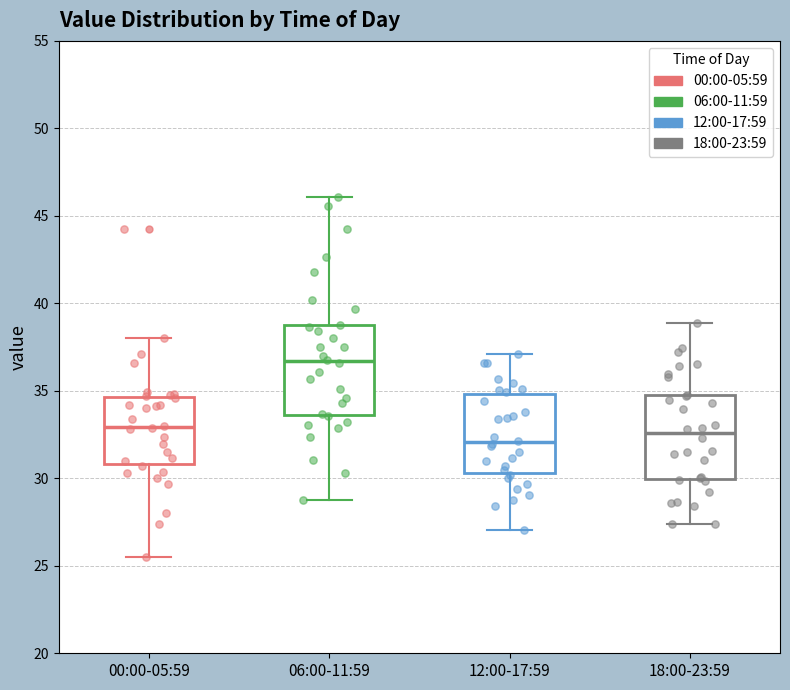

Reading left to right, transcribe this box plot: for each box, give where its median line is, the range the box spans, and where its two whiskers end, as read against the y-axis. The values are not printed on the chart, so give them approximately, as read against the axis.

00:00-05:59: median 33.0, box 31.0 to 34.5, whiskers 25.5 to 38.0
06:00-11:59: median 36.5, box 33.5 to 38.5, whiskers 29.0 to 46.0
12:00-17:59: median 32.0, box 30.5 to 35.0, whiskers 27.0 to 37.0
18:00-23:59: median 32.5, box 30.0 to 35.0, whiskers 27.5 to 39.0